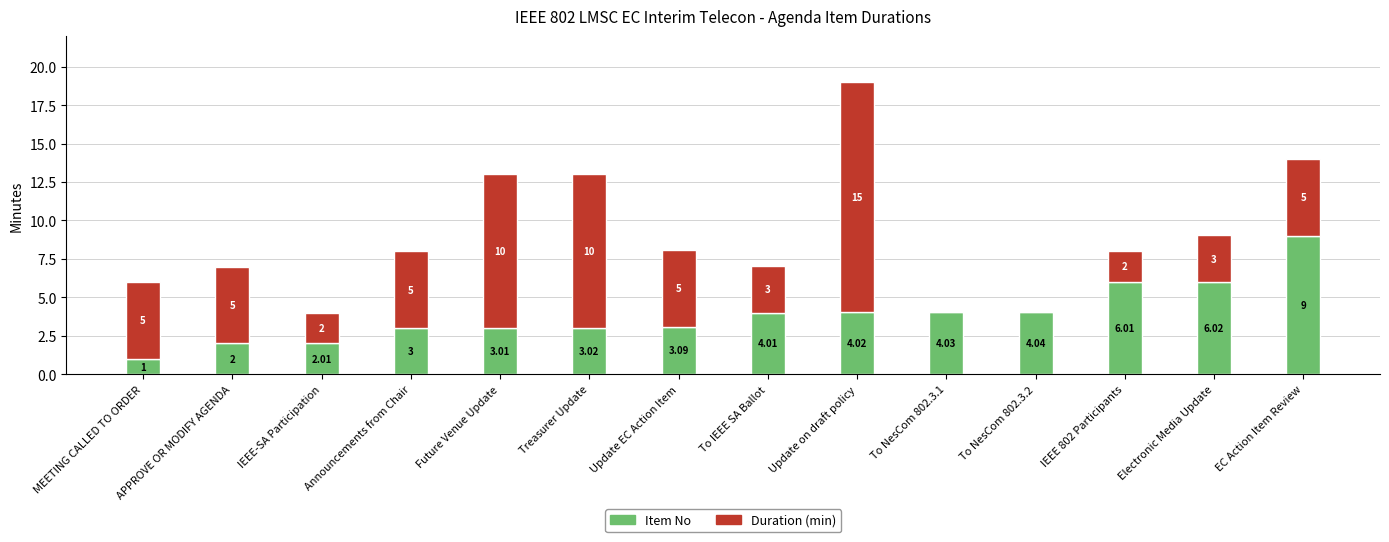

At which category is the sum across all series the highest?

Update on draft policy